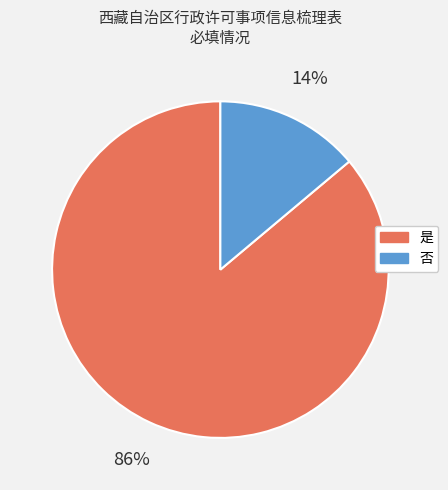

To the nearest percent, what is the difference between the 否 and 是 slice percentages?

72%